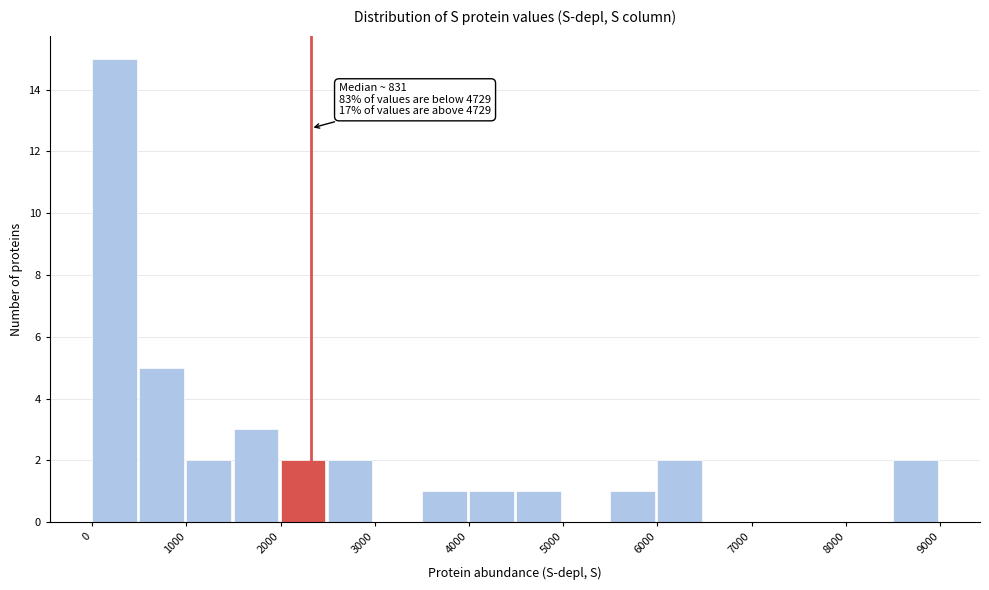

Over which range of the x-axis is the bar tallest?

0 to 500